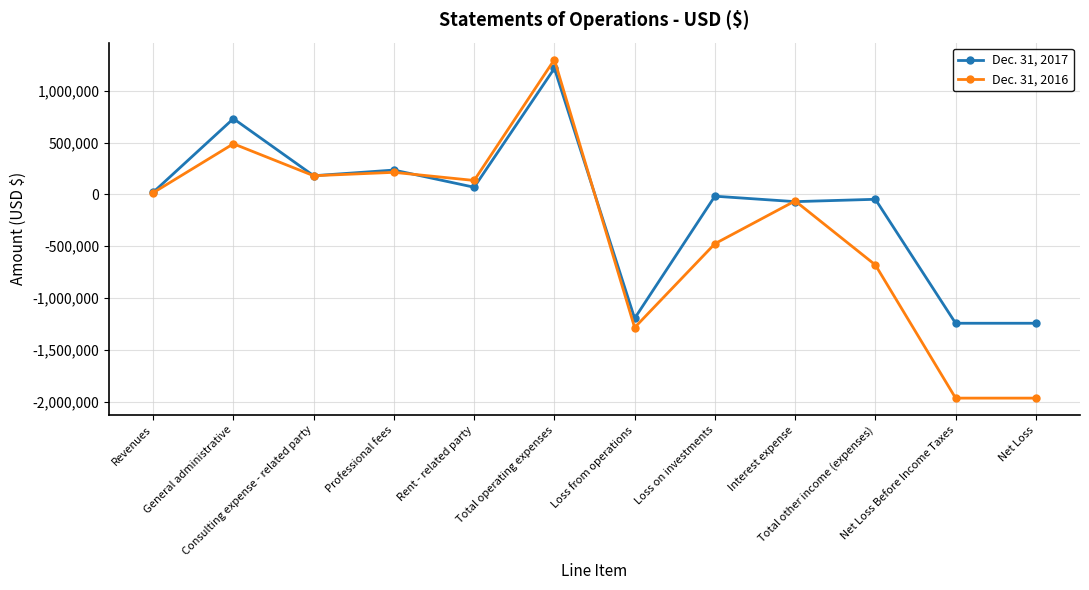

What is the maximum value shown in the chart?

1300252